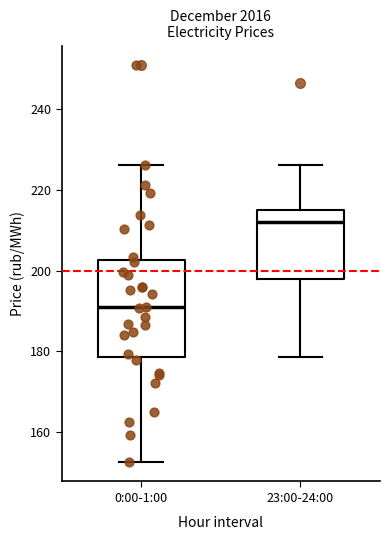

Where is the lower edge of the box for 0:00-1:00 on the y-axis? The values are not printed on the chart, so give them approximately, as read against the axis.

178